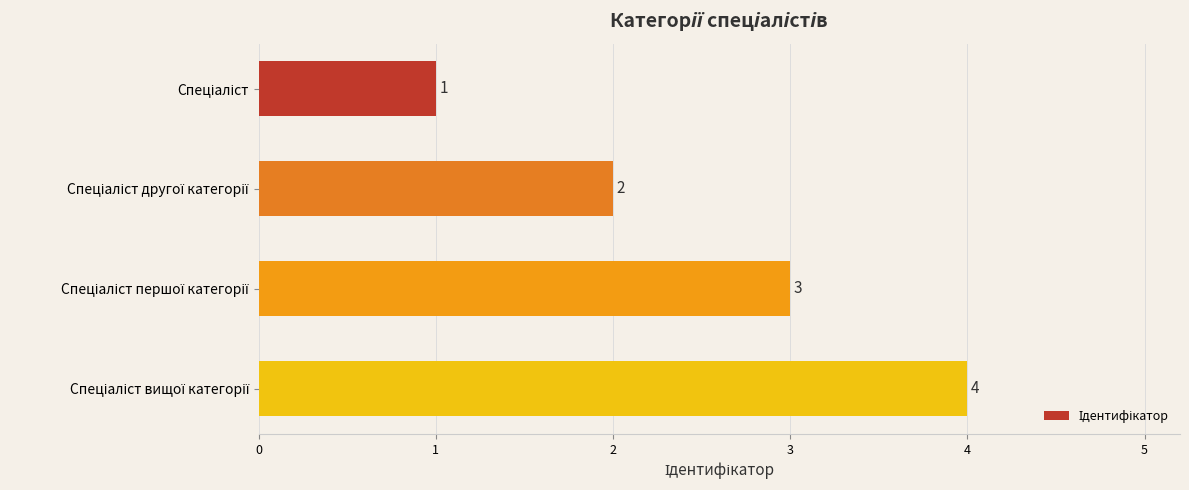

Count the number of data series in this chart.

1